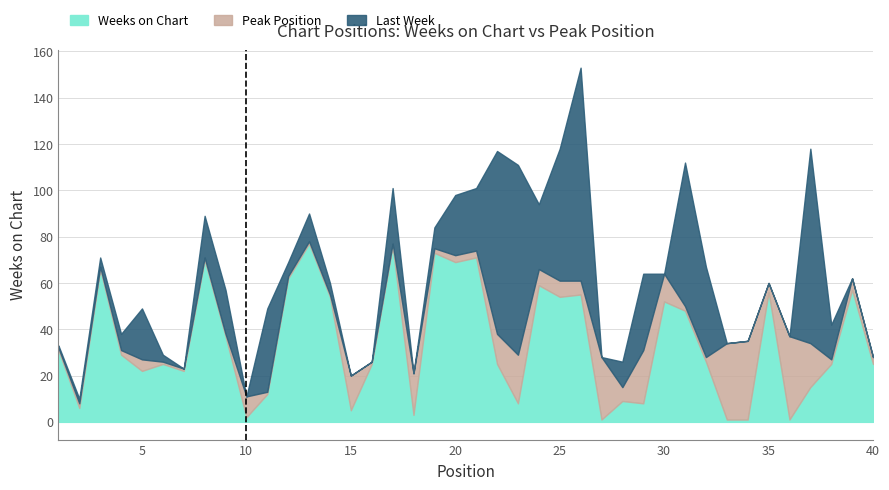

At how many categories does at least one series exceed 90?

1